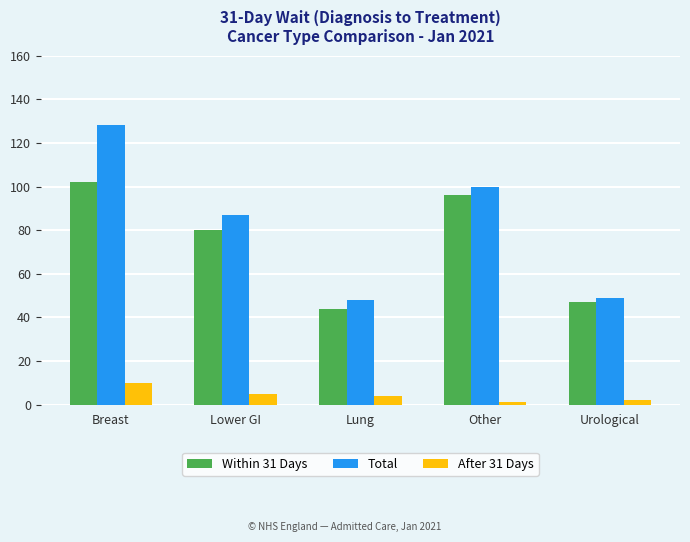

Reading right to left, what are all the values shown in this chart?

Within 31 Days: 47	96	44	80	102
Total: 49	100	48	87	128
After 31 Days: 2	1	4	5	10